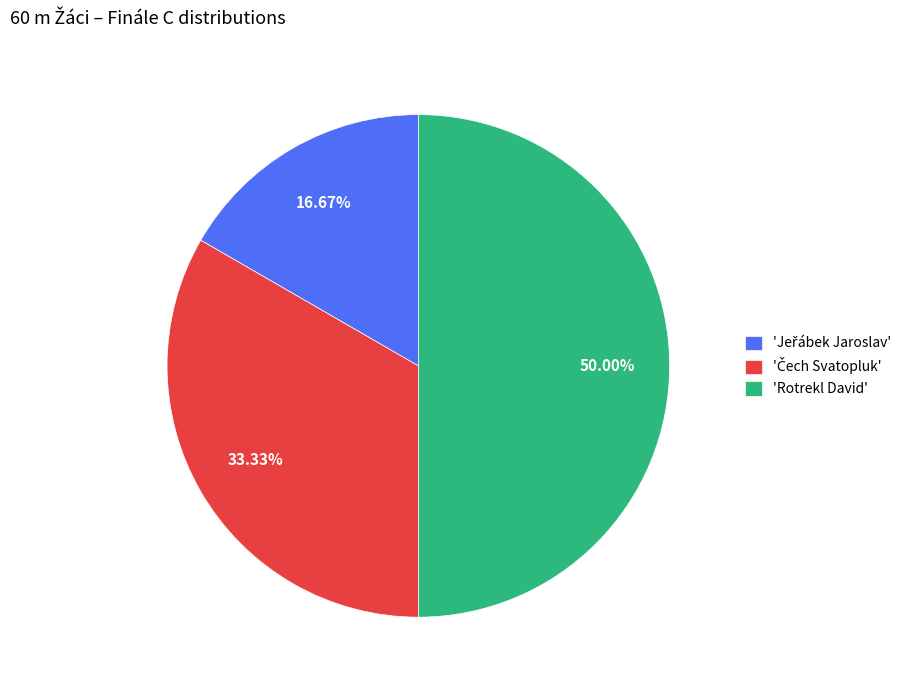

What is the largest slice in the pie chart?

'Rotrekl David'